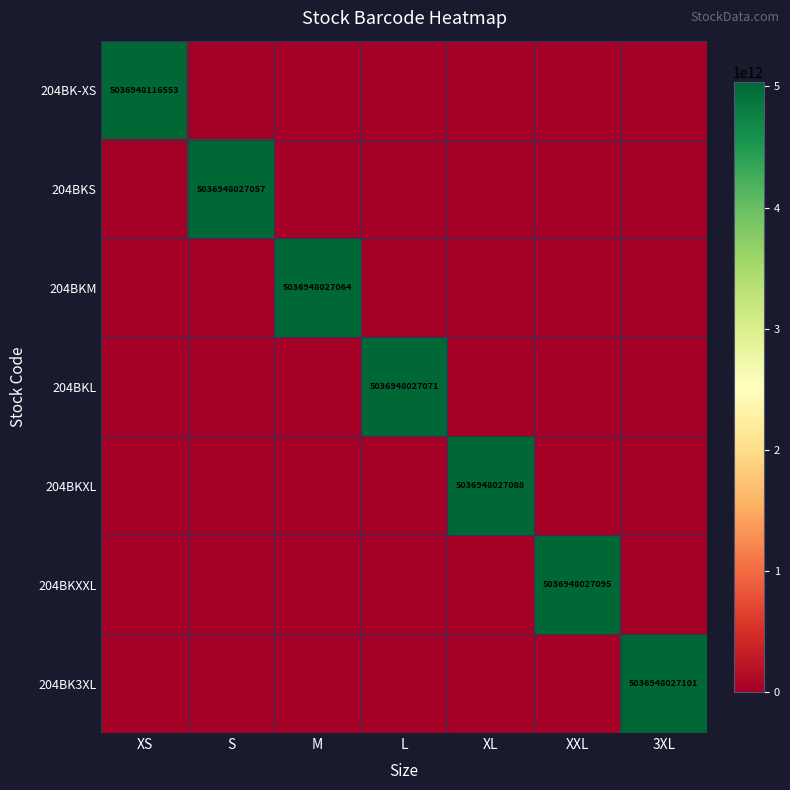

What is the difference between the highest and lowest values at XXL?

5036948027095